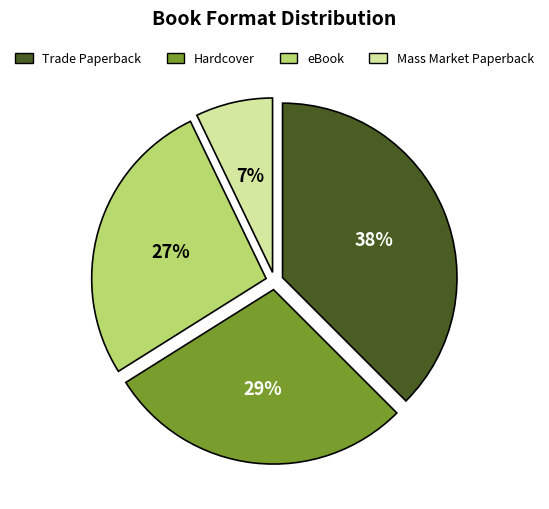

Which has a higher value, Trade Paperback or Hardcover?

Trade Paperback